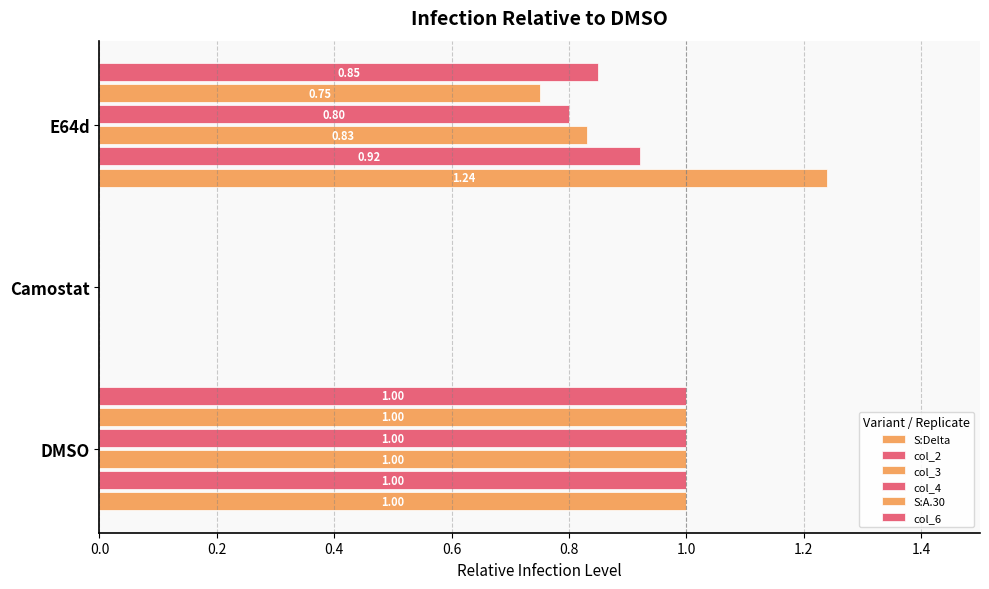

What is the value of the col_6 bar at the 1st from the left?

1.0